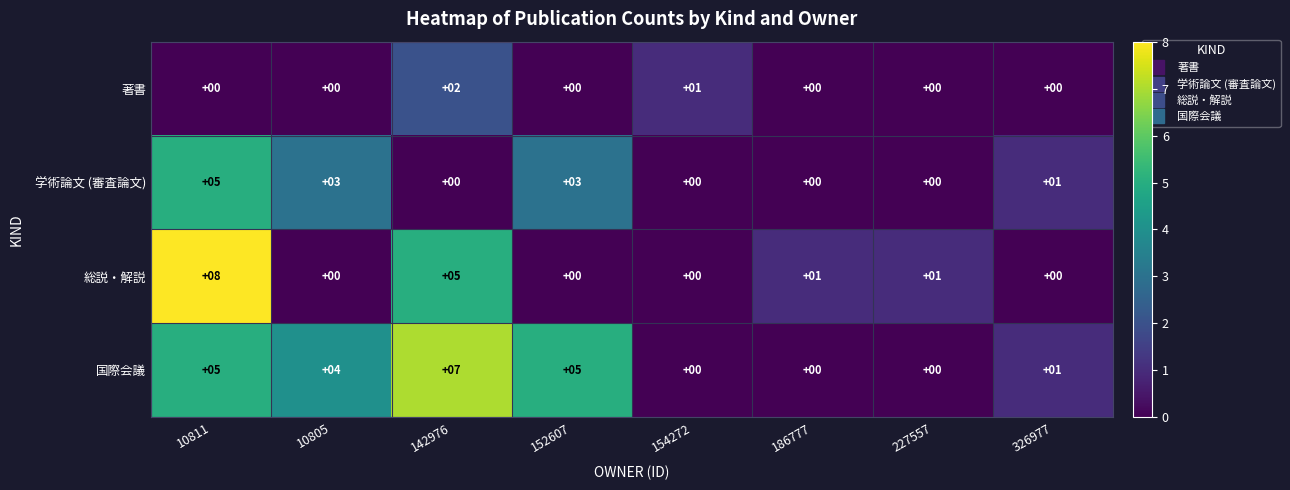

Which series has the largest range (max minus min)?

総説・解説